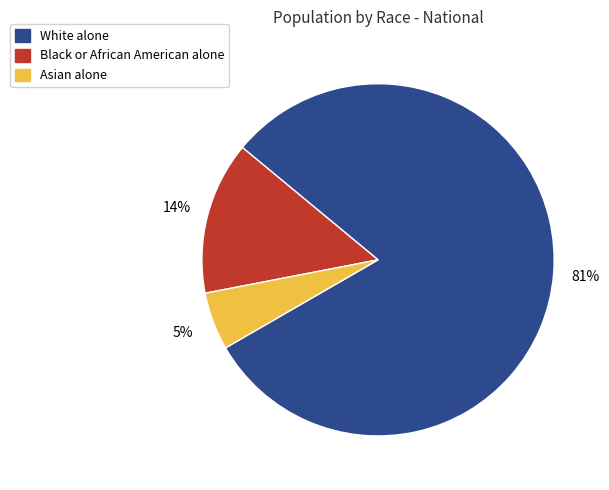

To the nearest percent, what is the difference between the White alone and Black or African American alone slice percentages?

67%